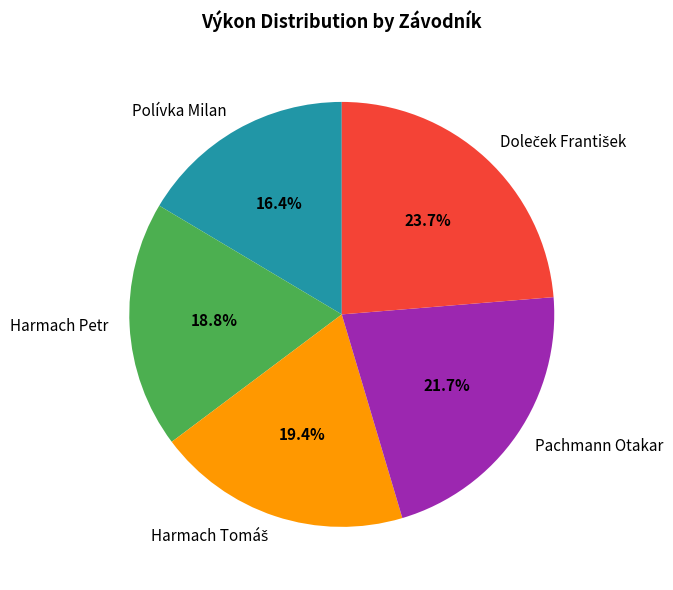

Combined, do Harmach Petr and Polívka Milan account for over 50%?

No